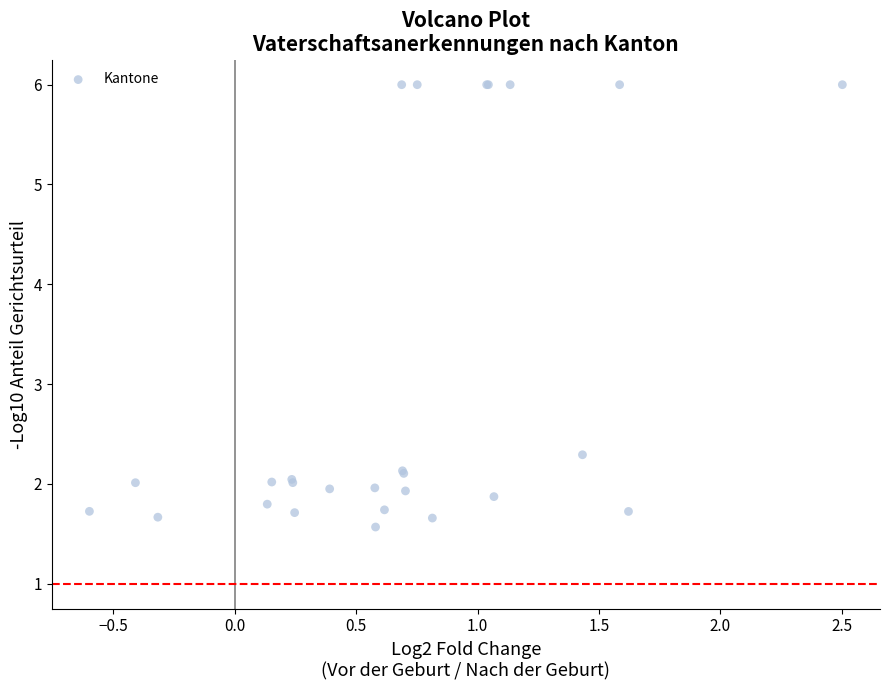

What Y value in the scatter plot is closest to 3?

2.3